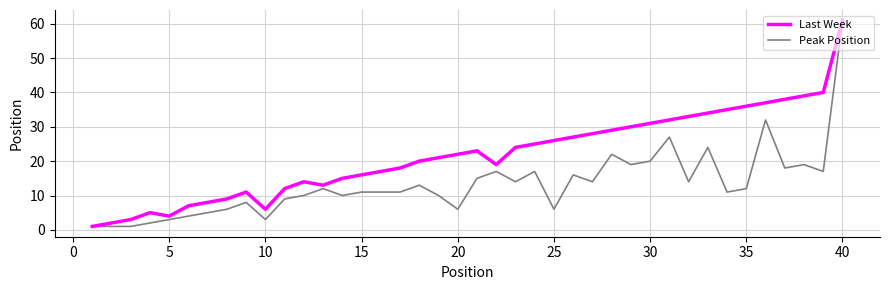

List the series in order of their overall mean, highest first.

Last Week, Peak Position